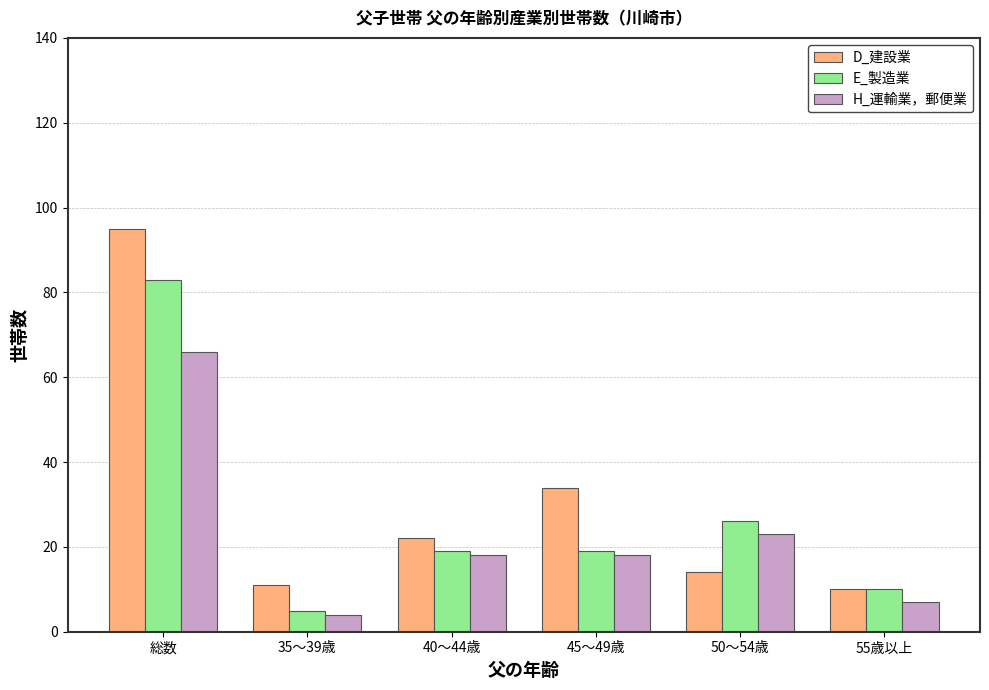

Count the number of data series in this chart.

3